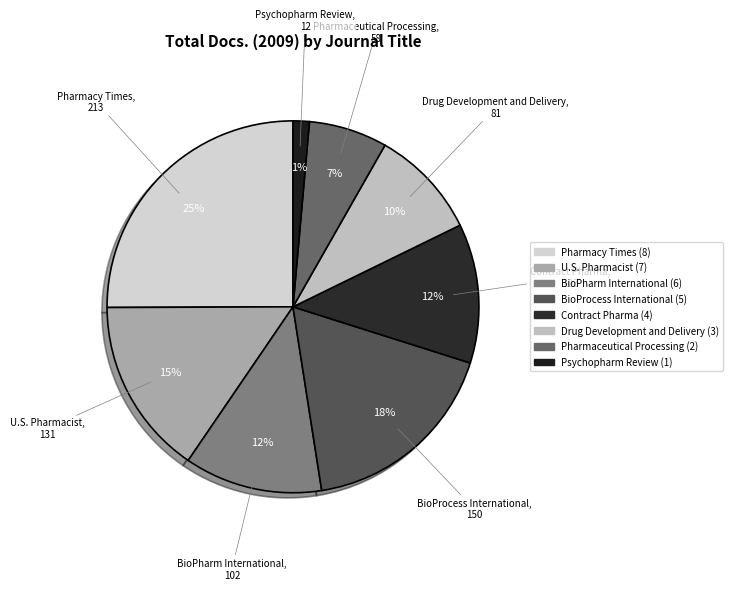

How many segments does this pie chart have?

8